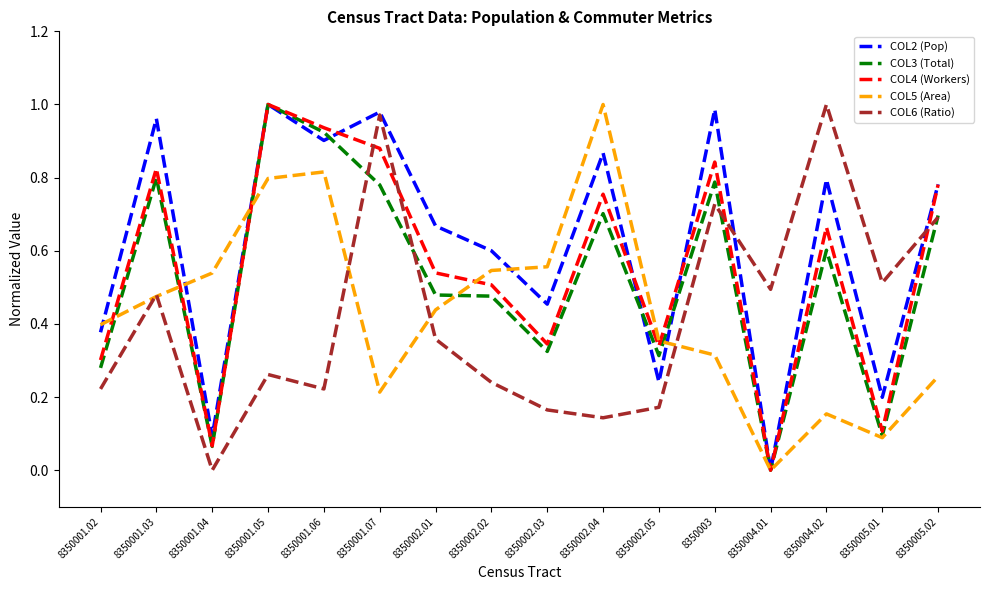

Is it true that COL4 (Workers) equals 0.5 at 8350002.01?

True